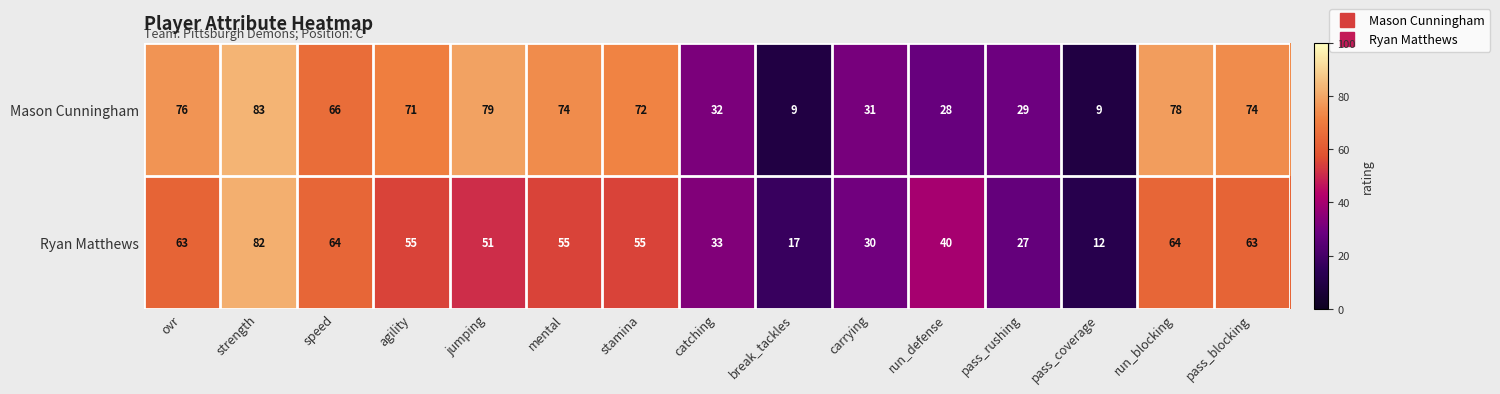

Reading left to right, what are all the values shown in this chart?

Mason Cunningham: ovr=76	strength=83	speed=66	agility=71	jumping=79	mental=74	stamina=72	catching=32	break_tackles=9	carrying=31	run_defense=28	pass_rushing=29	pass_coverage=9	run_blocking=78	pass_blocking=74
Ryan Matthews: ovr=63	strength=82	speed=64	agility=55	jumping=51	mental=55	stamina=55	catching=33	break_tackles=17	carrying=30	run_defense=40	pass_rushing=27	pass_coverage=12	run_blocking=64	pass_blocking=63